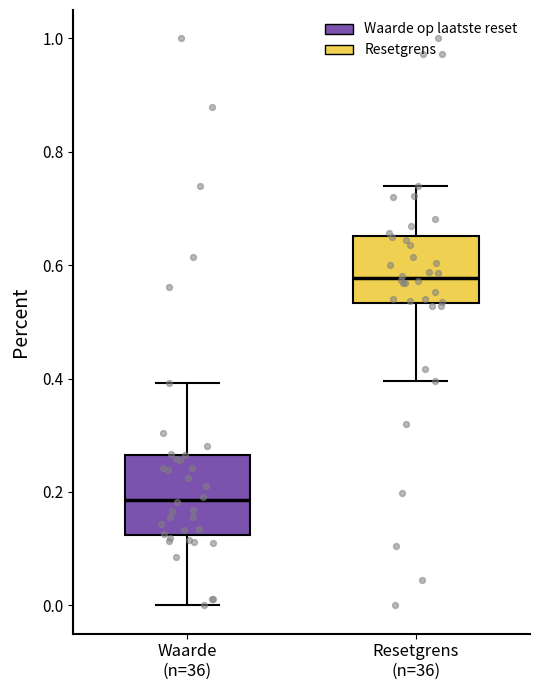

Where does the lower whisker of the box for Resetgrens (n=36) end on the y-axis? The values are not printed on the chart, so give them approximately, as read against the axis.

0.40